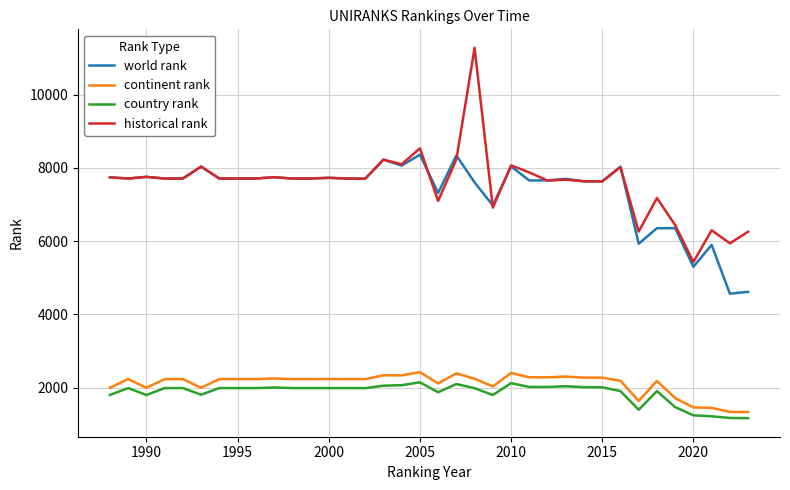

What is the minimum value shown in the chart?

1167